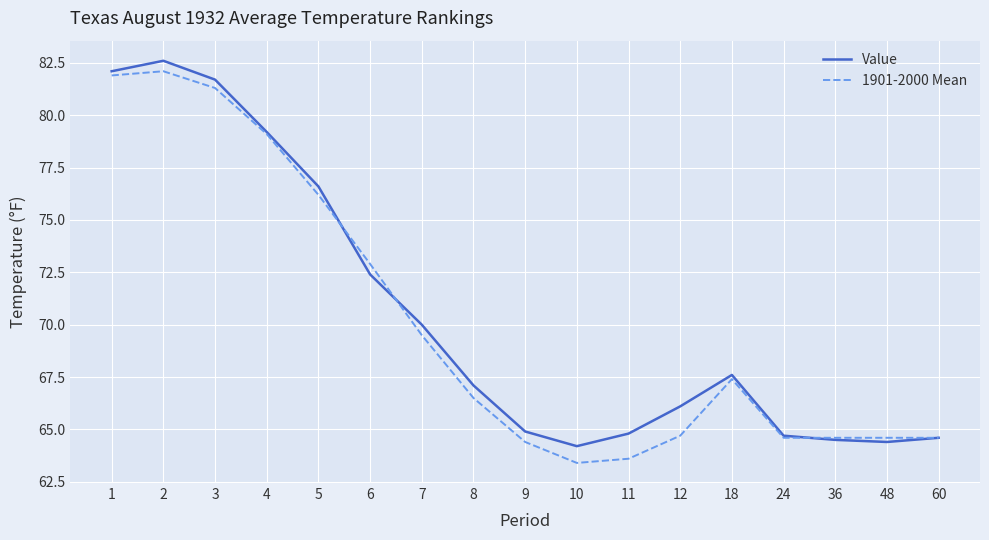

What is the sum of the Value values at 5 and 11?

141.4